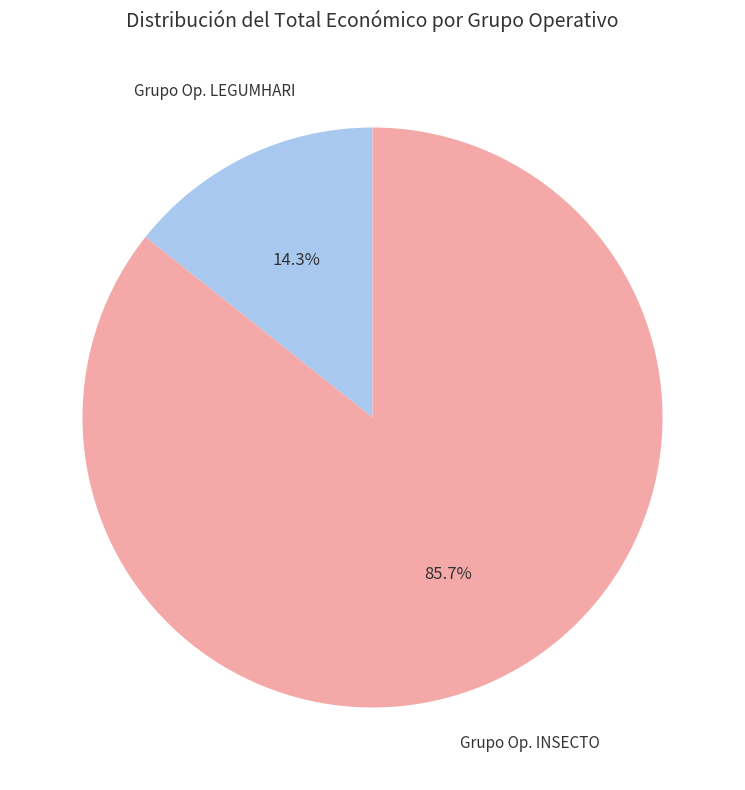

How many segments does this pie chart have?

2